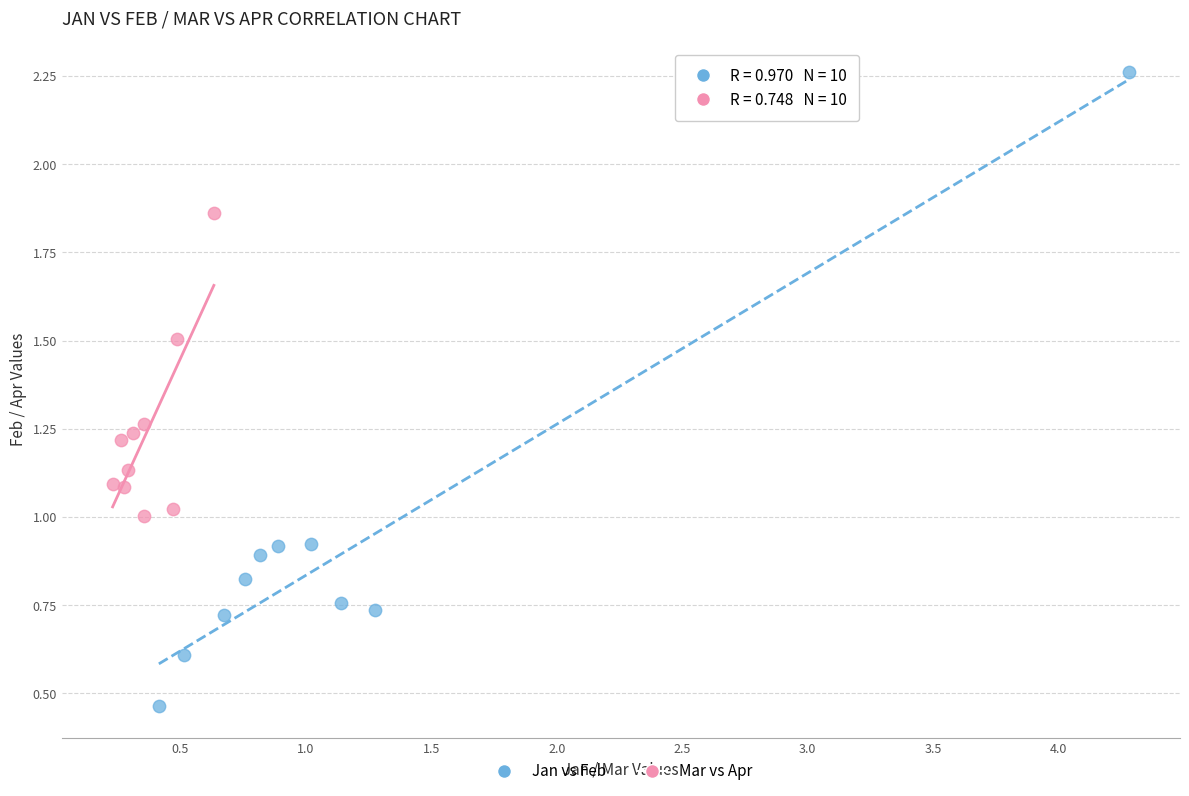

Which series reaches the maximum Y coordinate?

Jan vs Feb